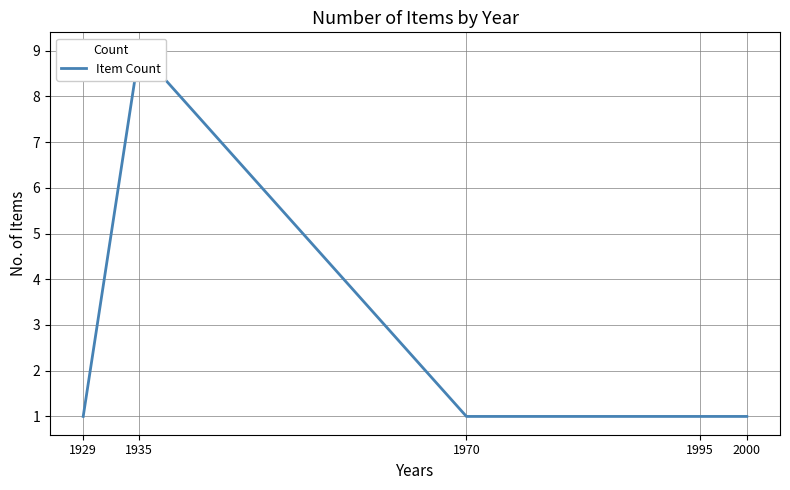

What is the difference between the maximum and minimum values?

8